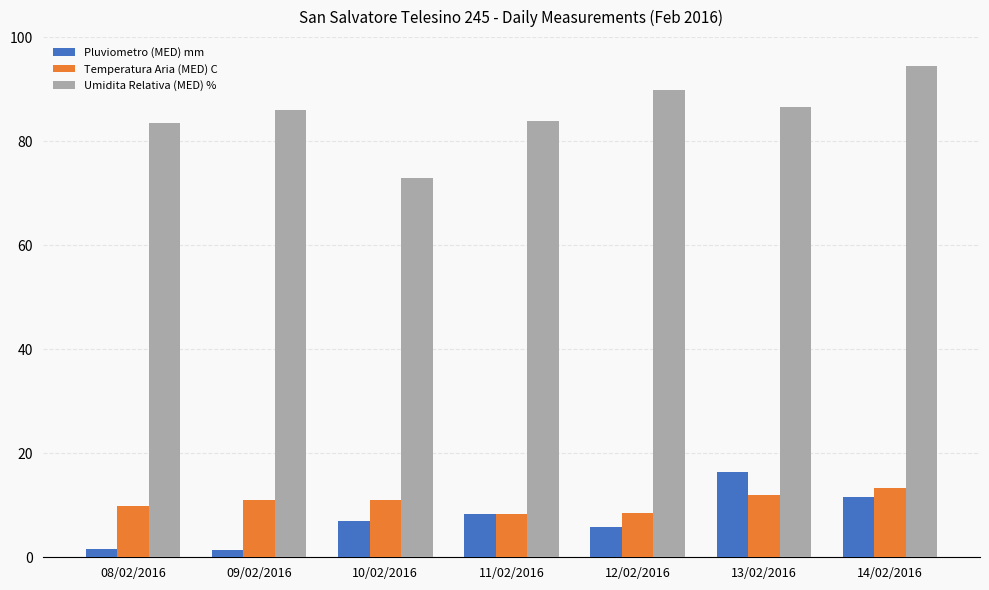

Which series has the largest total across all categories?

Umidita Relativa (MED) %